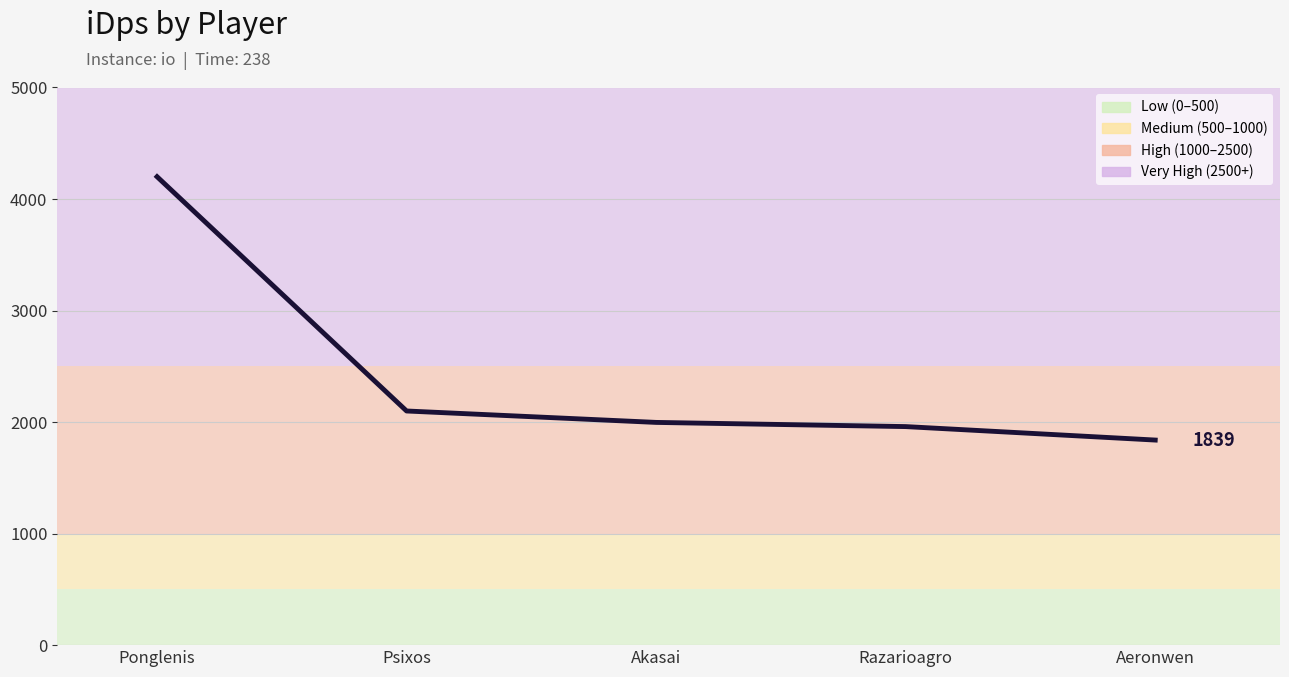

At which category does the chart reach its peak across all series?

Ponglenis